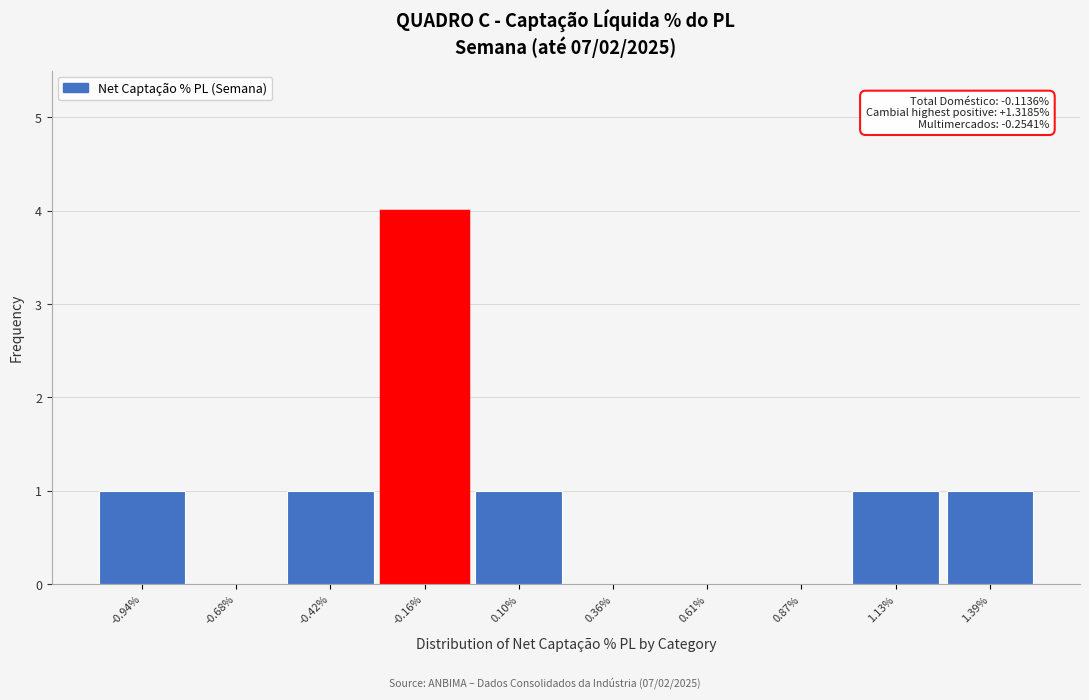

Which range on the x-axis has the tallest bar?

-0.30 to -0.05